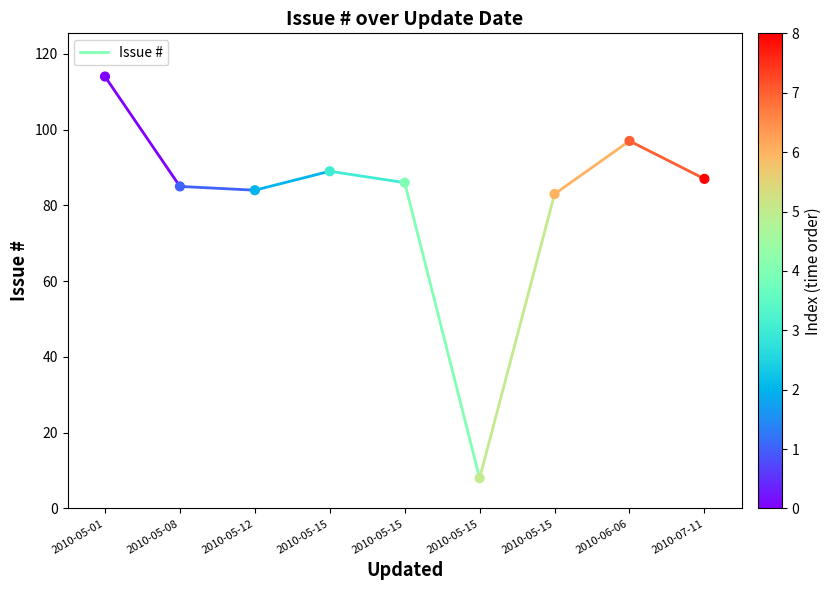

What is the average Y value?

81